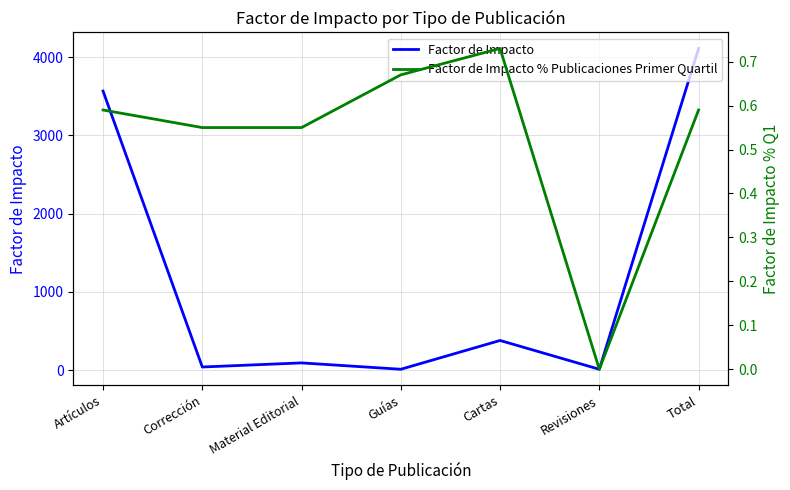

Between Cartas and Revisiones, which is larger?

Cartas